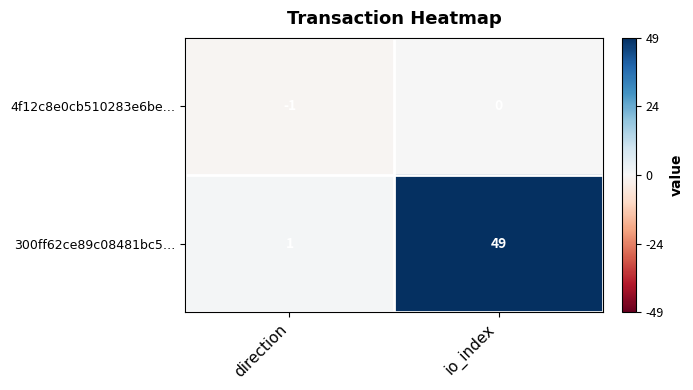

Which series has the largest total across all categories?

300ff62ce89c08481bc5…